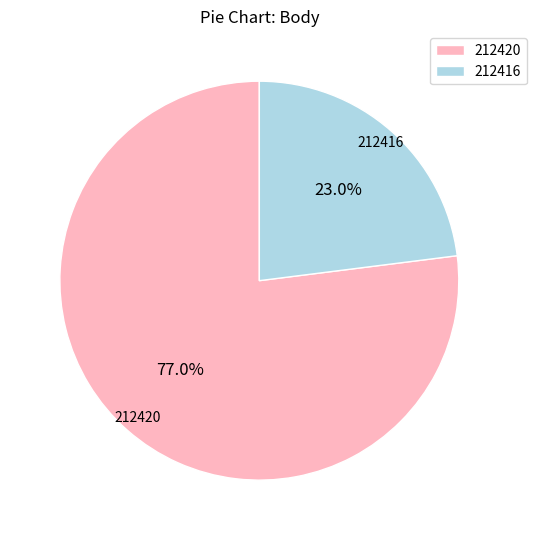

True or false: 212420 accounts for 77% of the total.

True